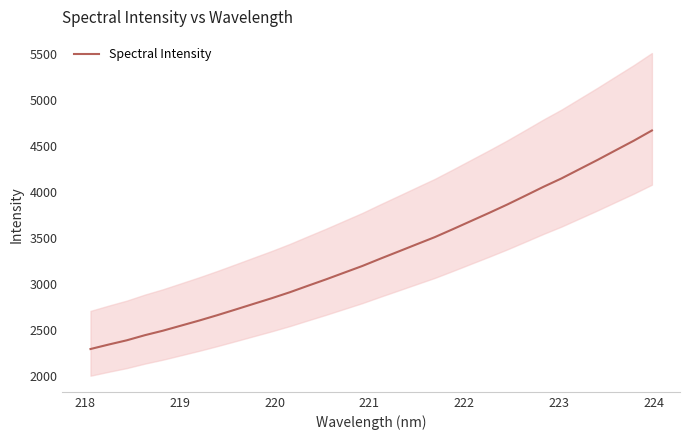

What is the difference between the maximum and minimum values?

2372.2